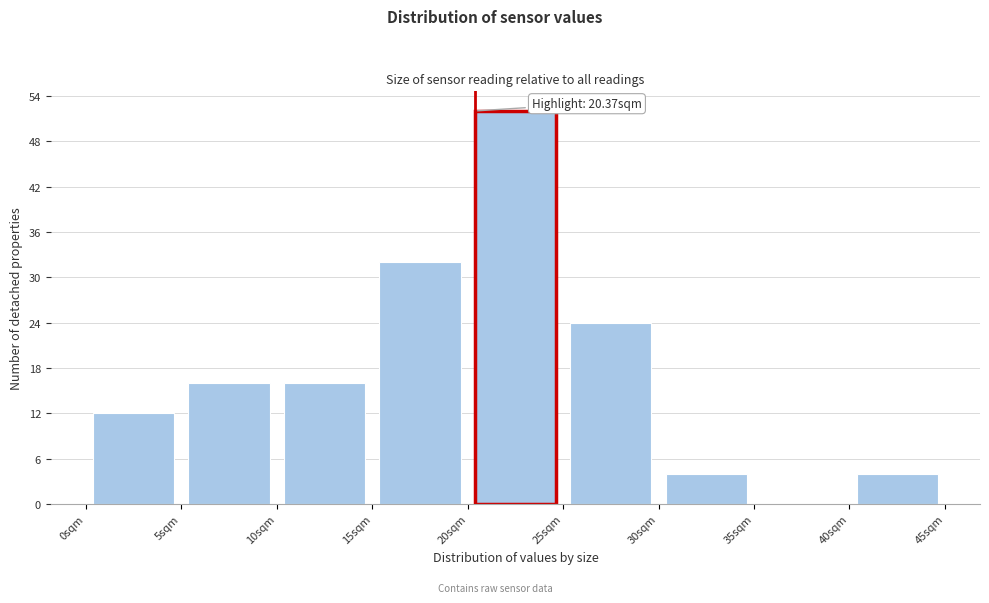

Over which range of the x-axis is the bar tallest?

20 to 25